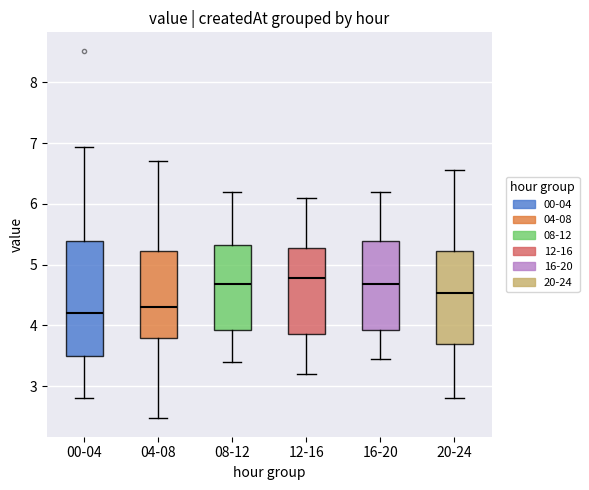

Reading left to right, read every box against the y-axis: the position of its median line, the range the box covers, and the ends of its whiskers. The values are not printed on the chart, so give them approximately, as read against the axis.

00-04: median 4.2, box 3.5 to 5.4, whiskers 2.8 to 6.9
04-08: median 4.3, box 3.8 to 5.2, whiskers 2.5 to 6.7
08-12: median 4.7, box 3.9 to 5.3, whiskers 3.4 to 6.2
12-16: median 4.8, box 3.9 to 5.3, whiskers 3.2 to 6.1
16-20: median 4.7, box 3.9 to 5.4, whiskers 3.5 to 6.2
20-24: median 4.5, box 3.7 to 5.2, whiskers 2.8 to 6.6